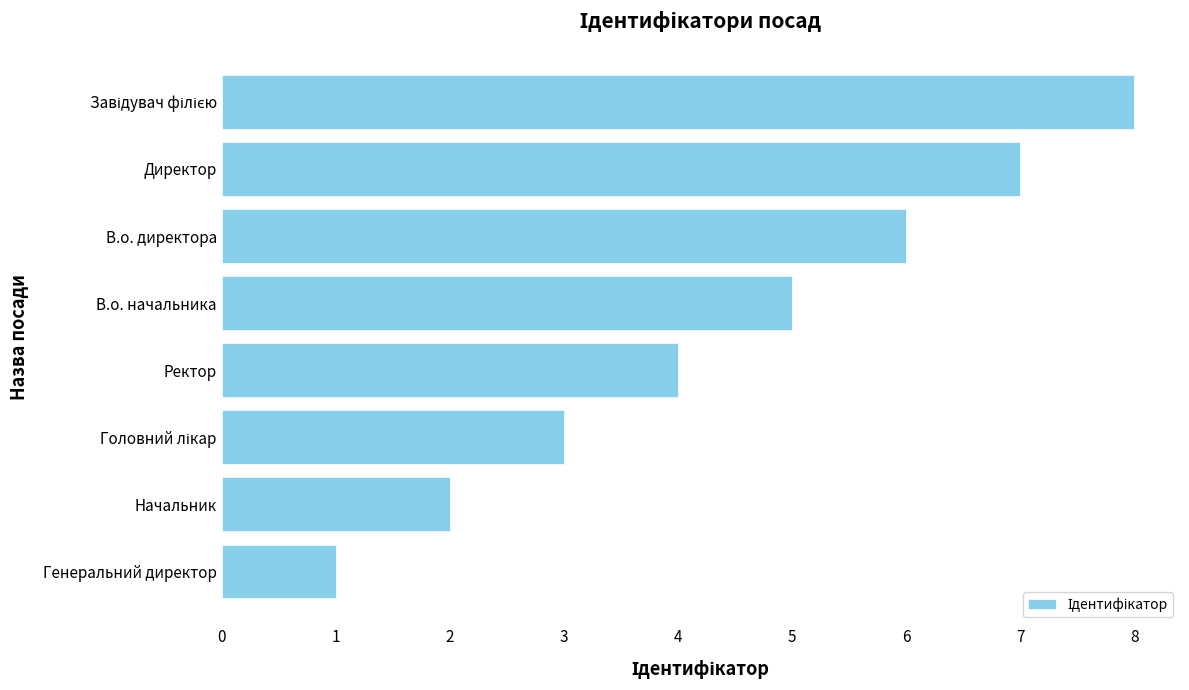

What is the difference between the maximum and minimum values?

7